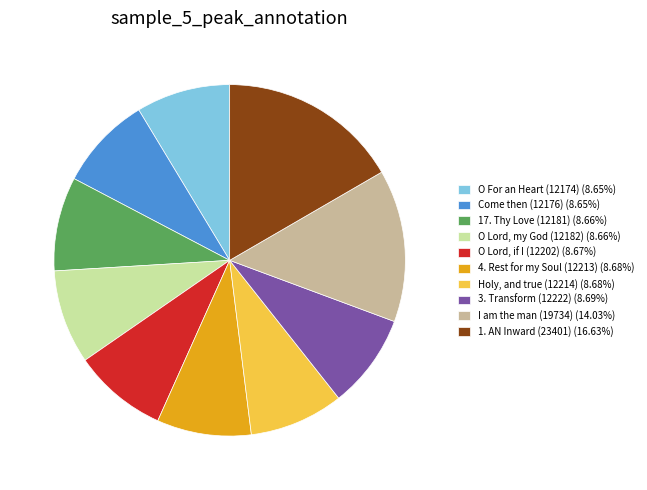

Is Come then (12176) (8.65%) the majority of the pie?

No